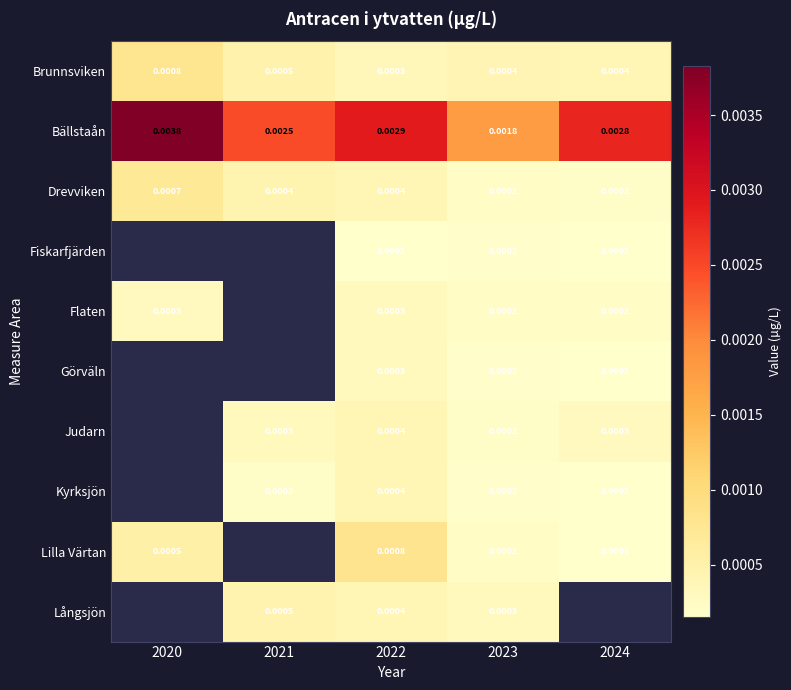

At which category is the sum across all series the highest?

2022